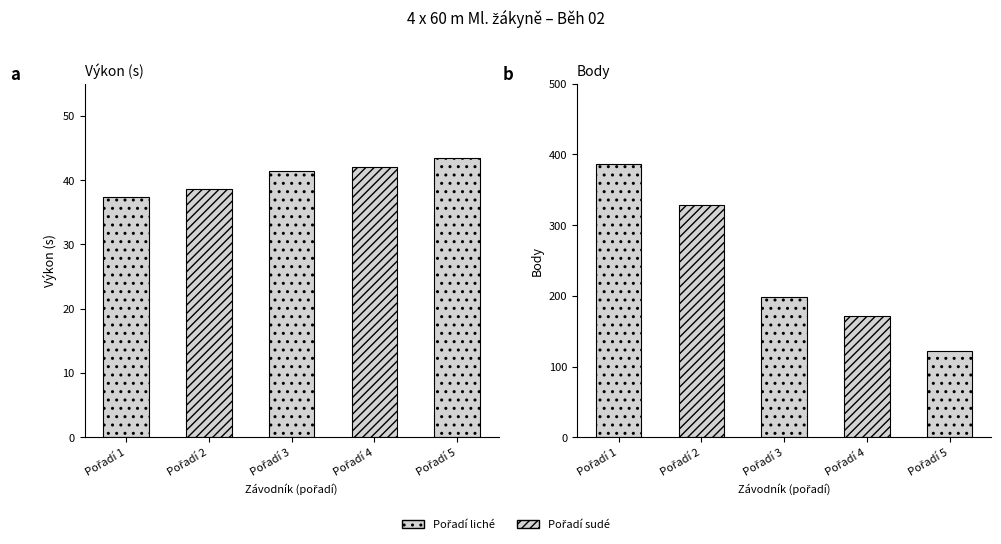

Between Pořadí 1 and Pořadí 3, which is larger?

Pořadí 3